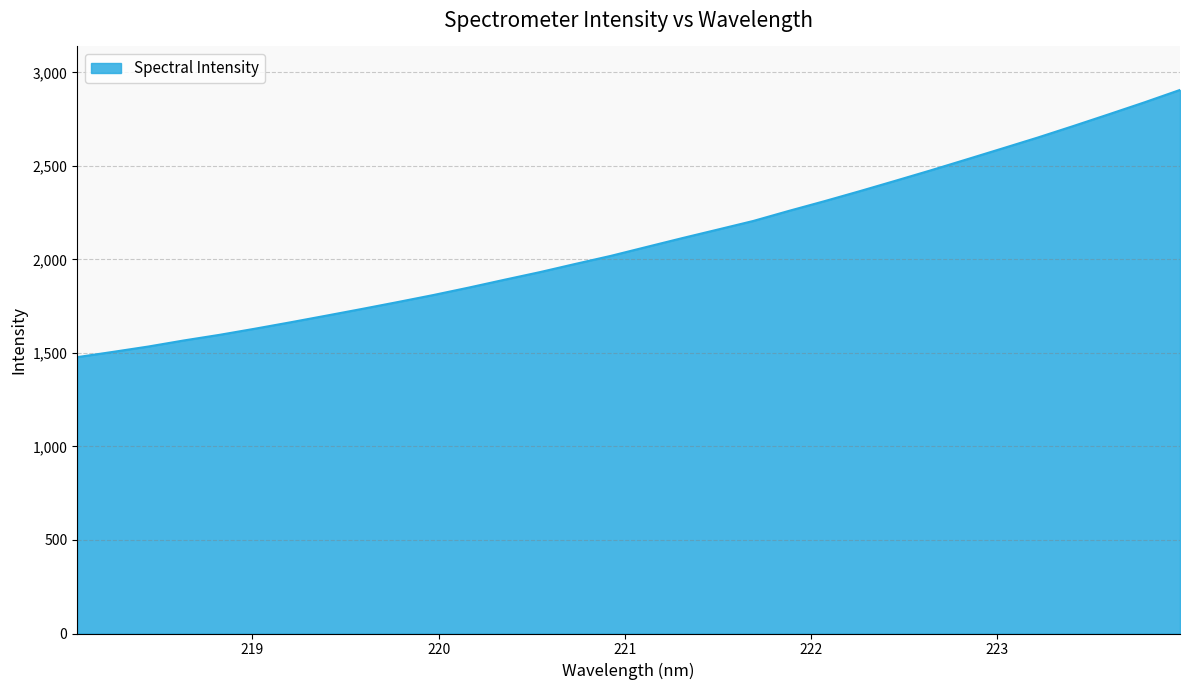

What is the minimum value shown in the chart?

1477.5